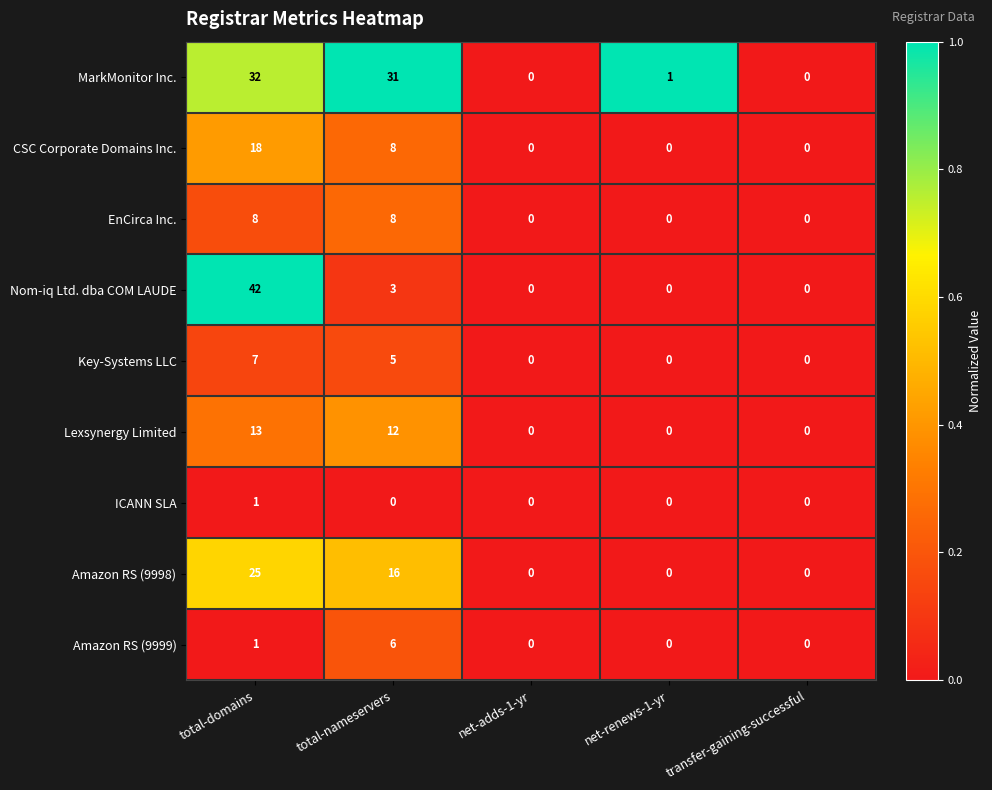

What is the difference between the second highest and minimum values in the Amazon RS (9998) series?

16